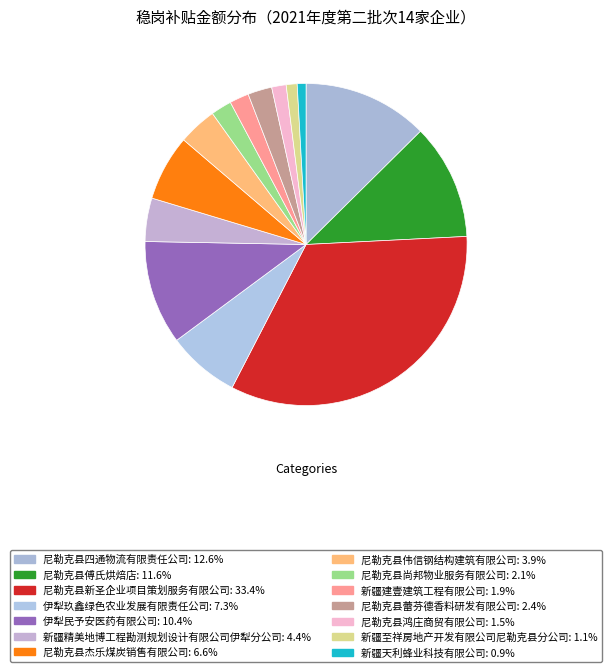

What is the largest slice in the pie chart?

尼勒克县新圣企业项目策划服务有限公司